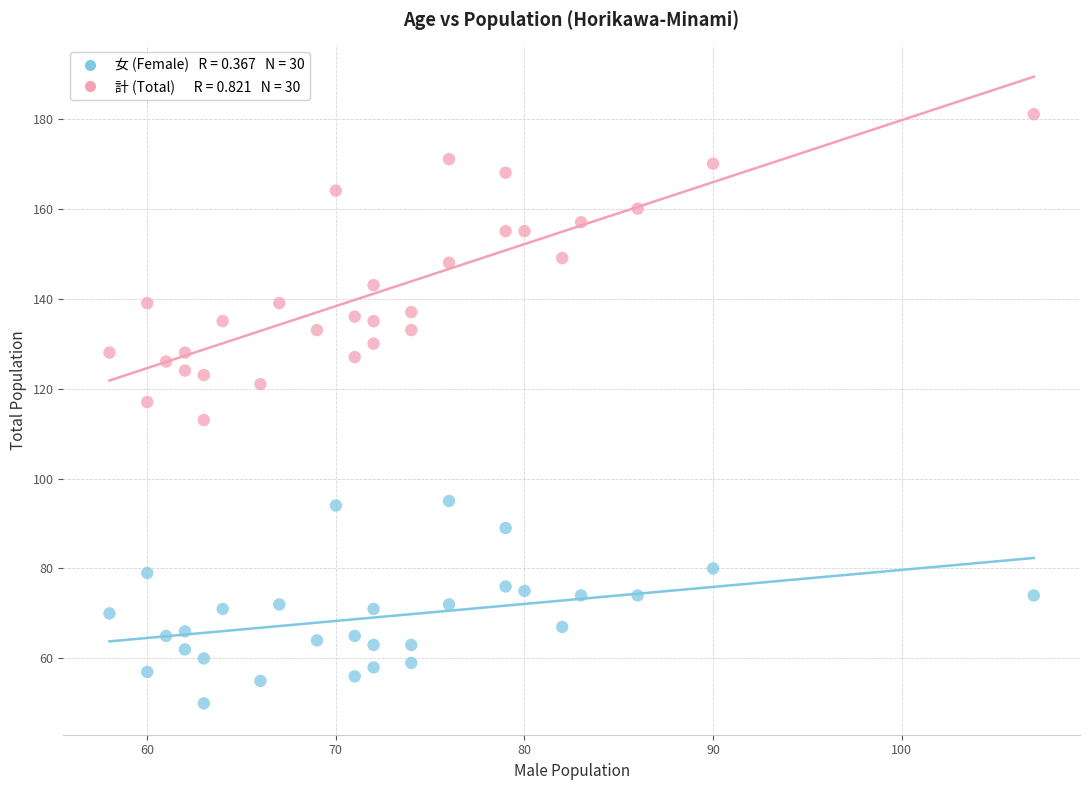

Across all data points, what is the range of X values (max minus min)?

49